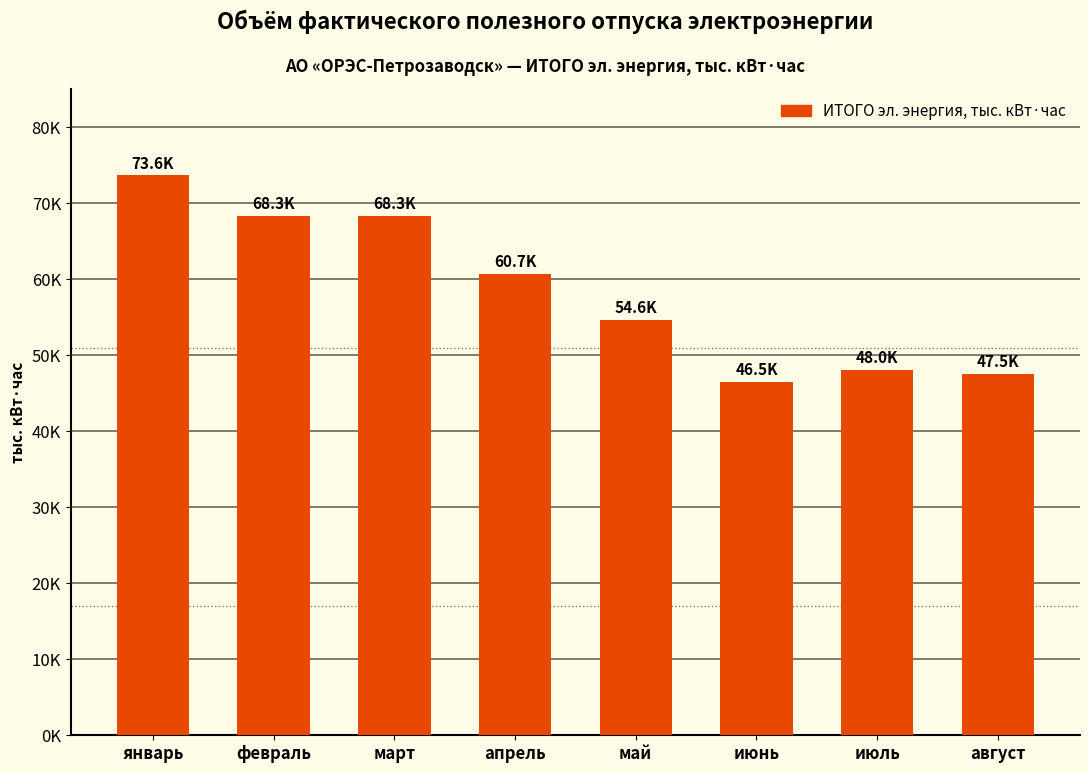

List the labels in order of value, largest first.

январь, март, февраль, апрель, май, июль, август, июнь